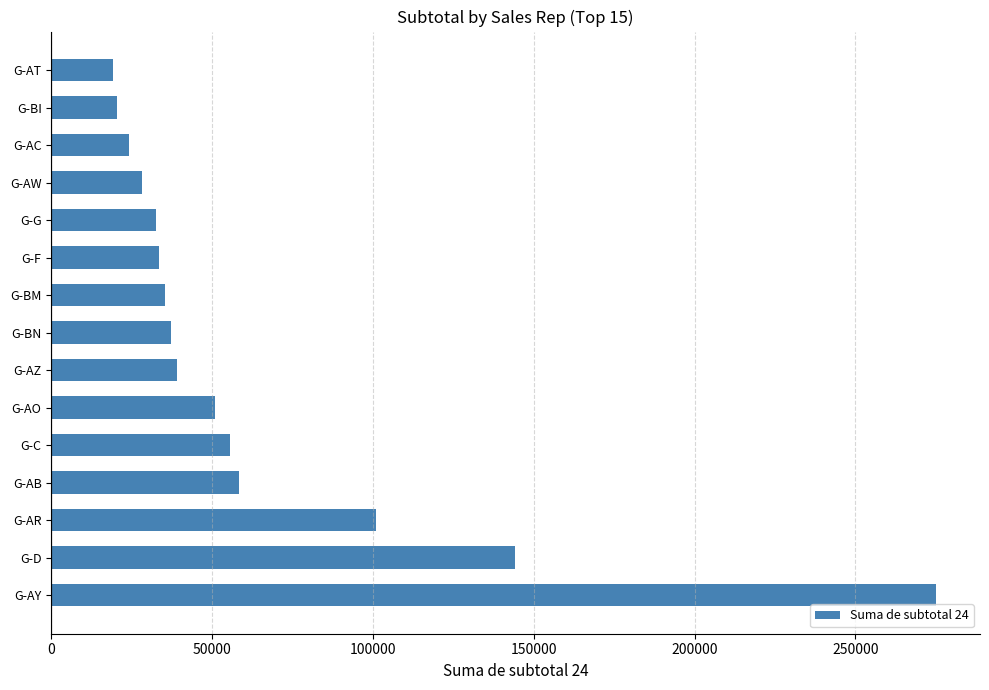

What is the greatest value displayed?

274971.1